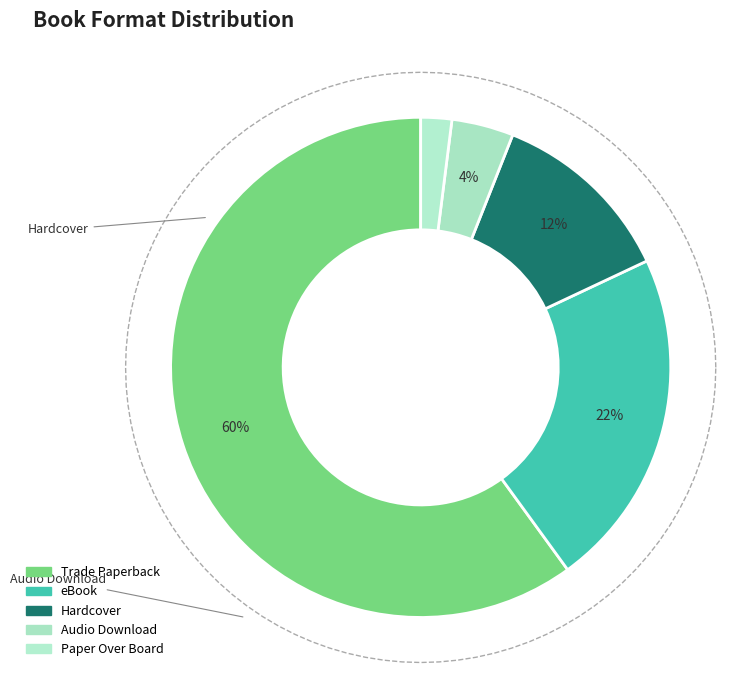

To the nearest percent, what is the difference between the Trade Paperback and Paper Over Board slice percentages?

58%